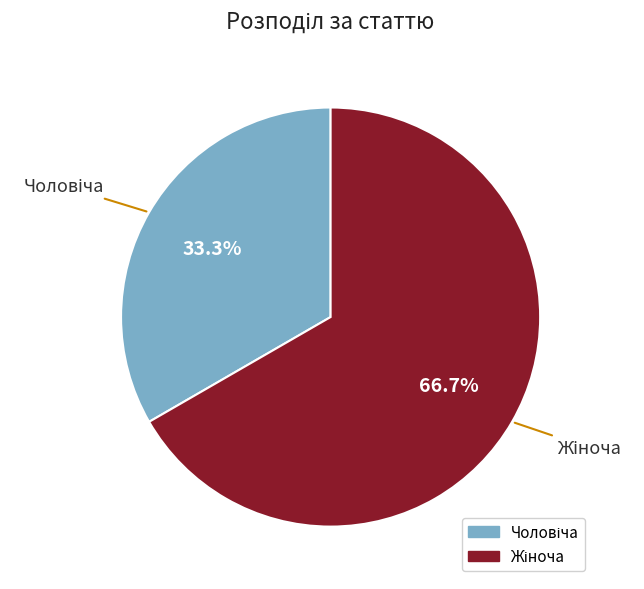

Does any single category account for the majority?

Yes